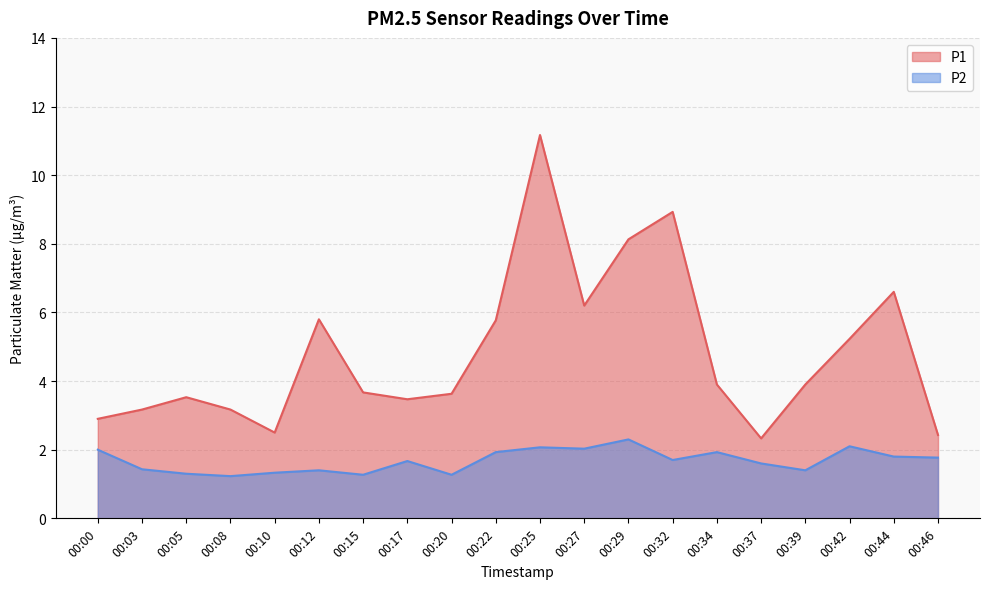

At which category does P1 reach its first local valley?

00:10